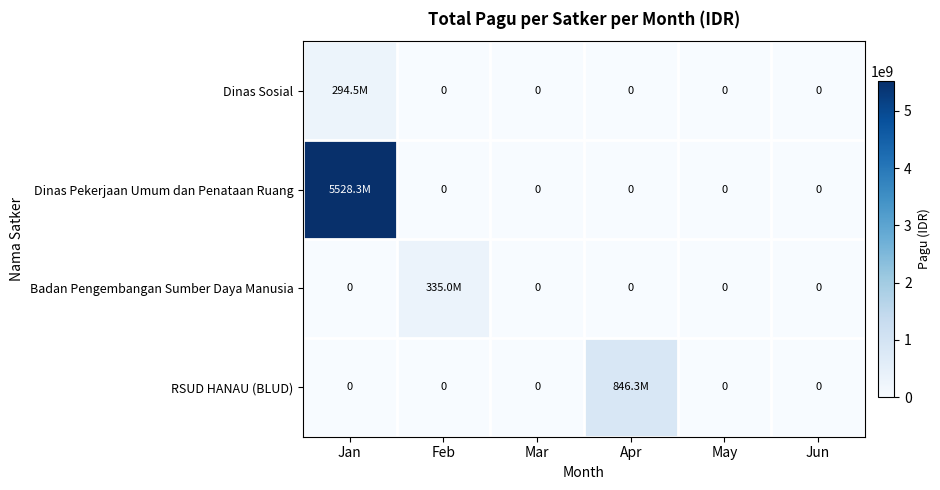

The value of Dinas Pekerjaan Umum dan Penataan Ruang at Feb is 0. True or false?

True